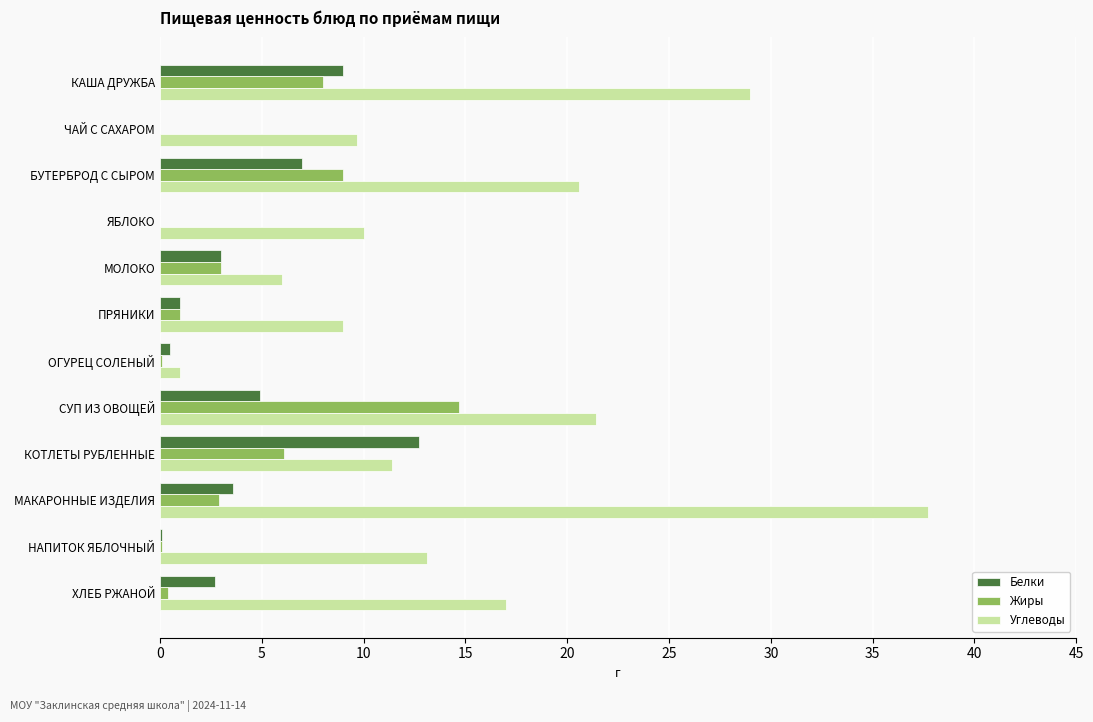

Read the Углеводы value at МОЛОКО.

6.0